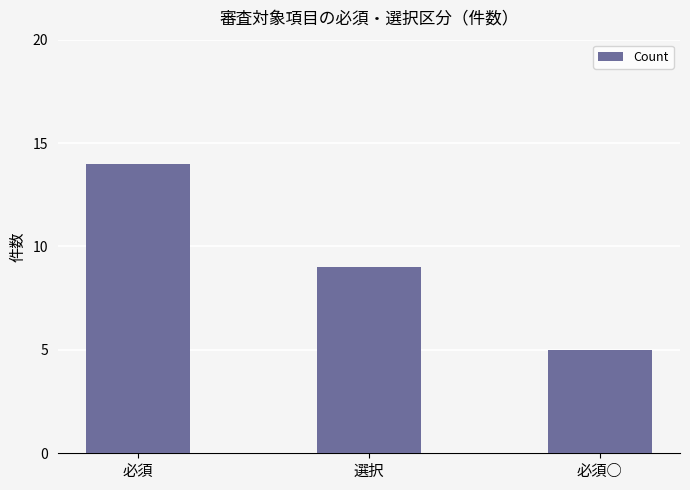

The value at 選択 is 4. True or false?

False